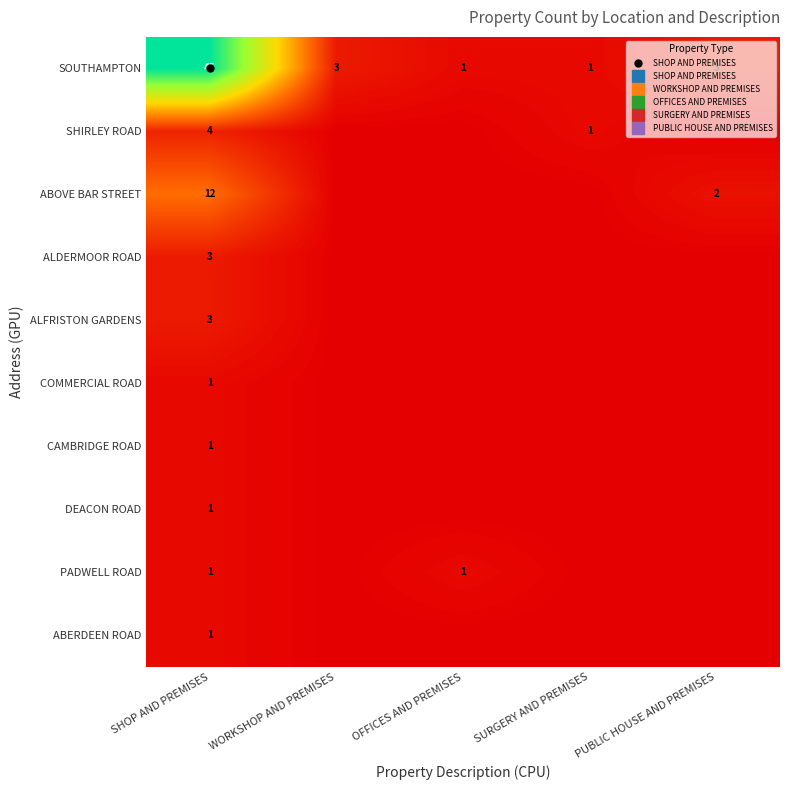

Between WORKSHOP AND PREMISES and SURGERY AND PREMISES, which is larger?

WORKSHOP AND PREMISES